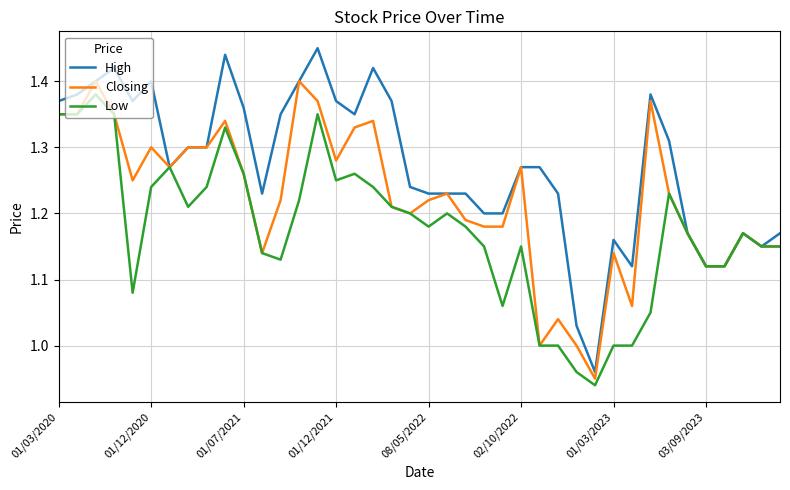

Which series has the widest spread of values?

High